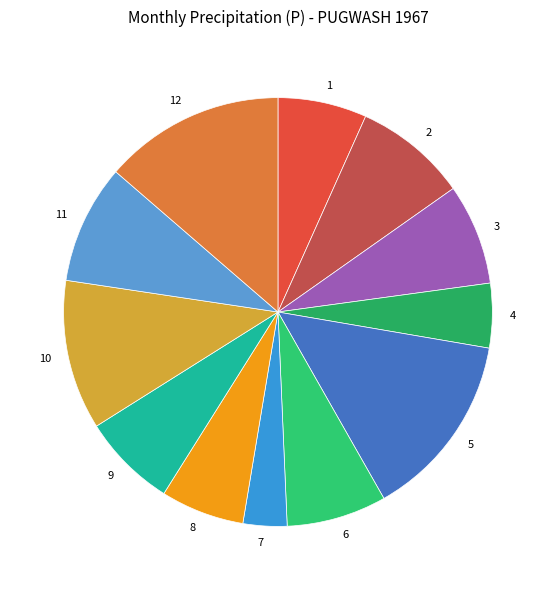

Does 8 represent more than half of the total?

No